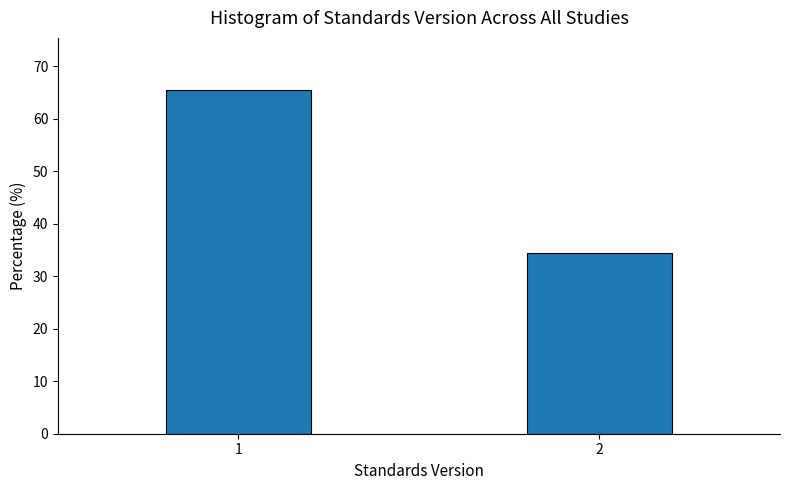

Reading right to left, what are all the values shown in this chart?

34.4	65.6